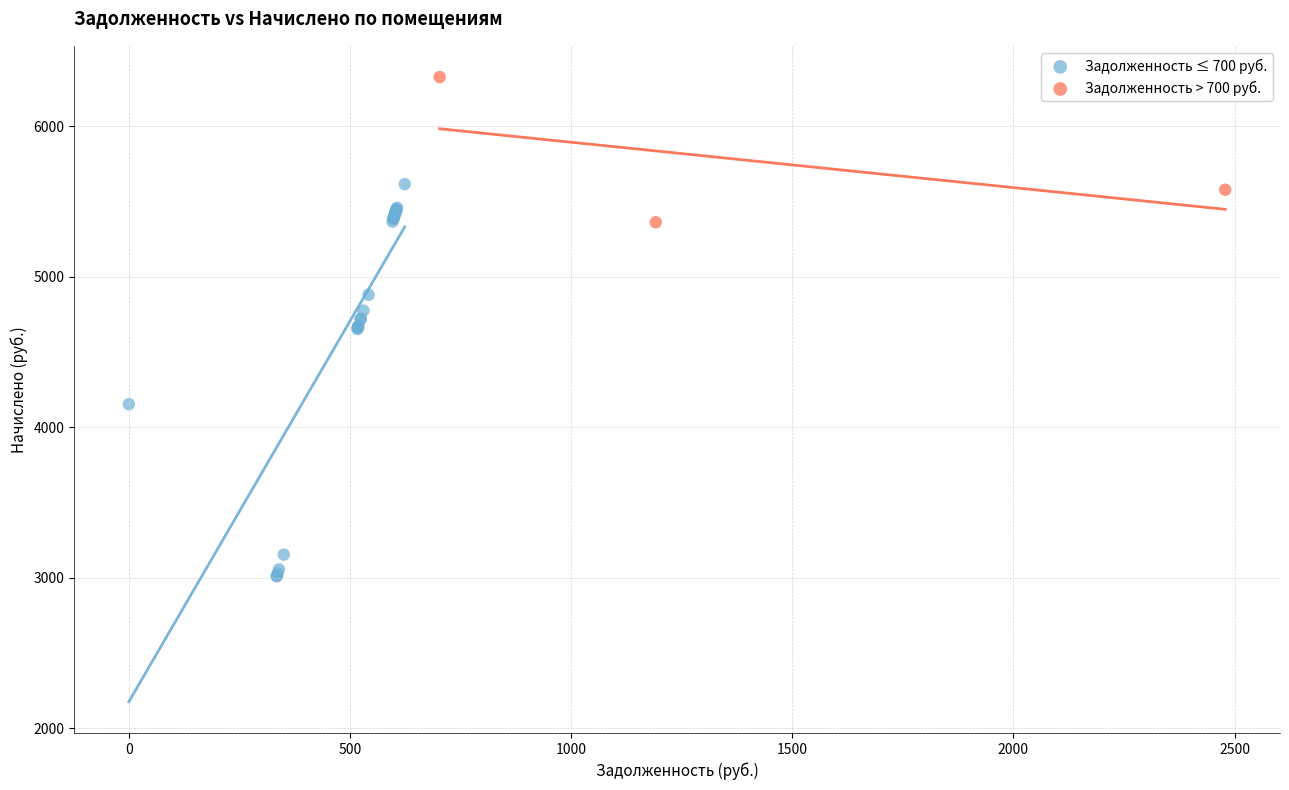

Which series has the widest spread of Y values?

Задолженность ≤ 700 руб.